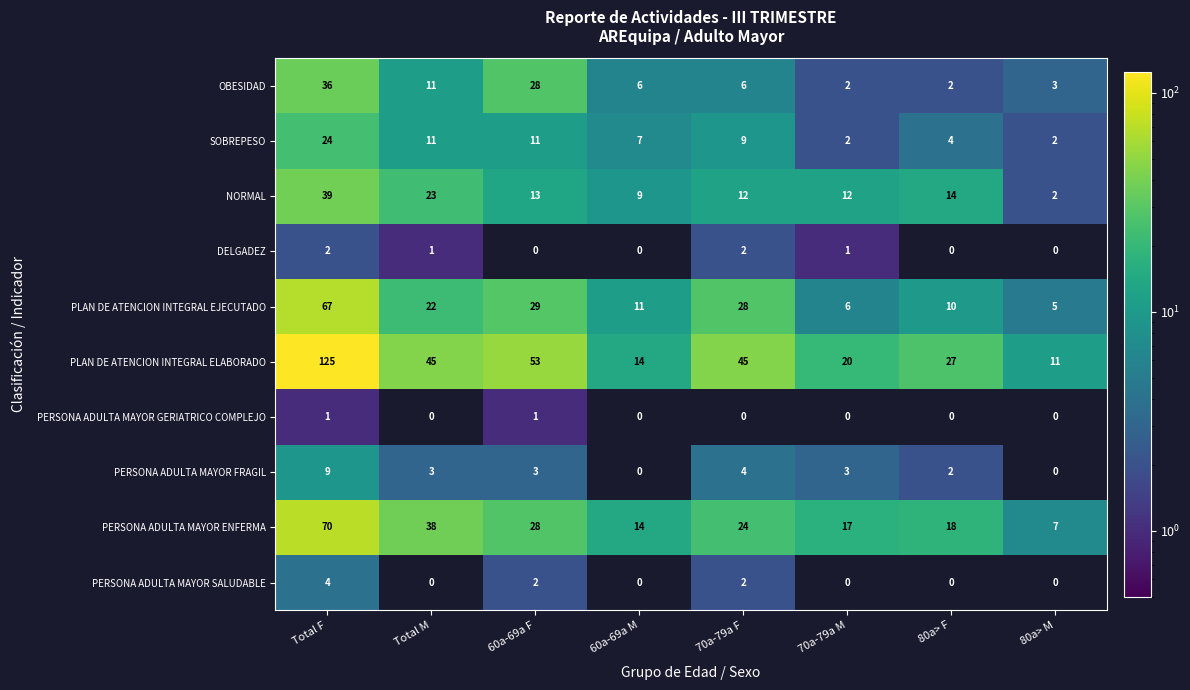

What is the difference between the OBESIDAD values at Total M and Total F?

25